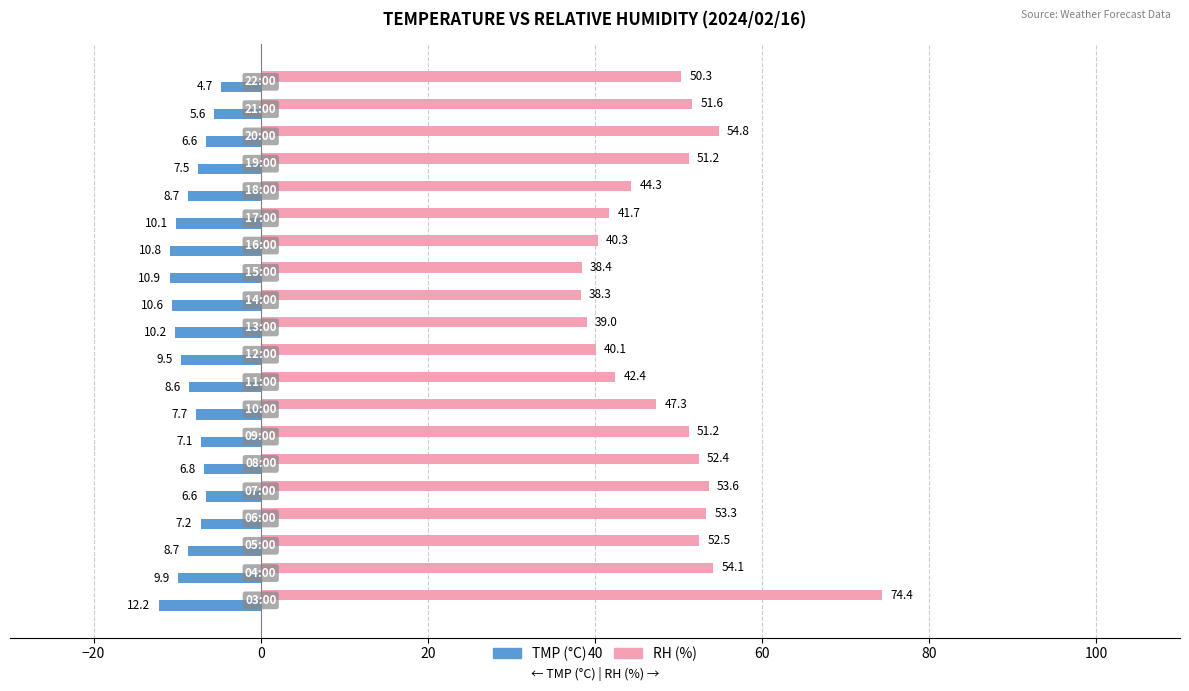

List the series in order of their overall mean, lowest first.

TMP (°C), RH (%)